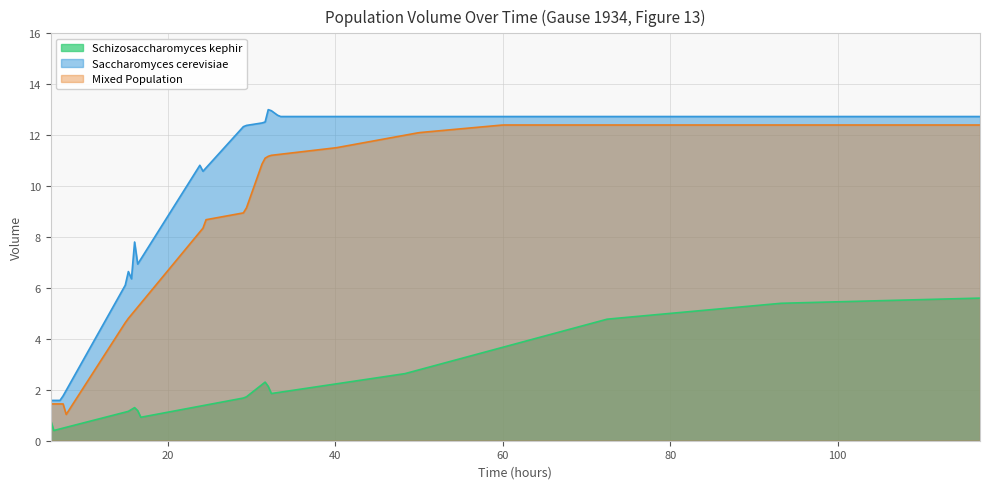

What is the difference between the second highest and minimum values in the Saccharomyces cerevisiae series?

11.4